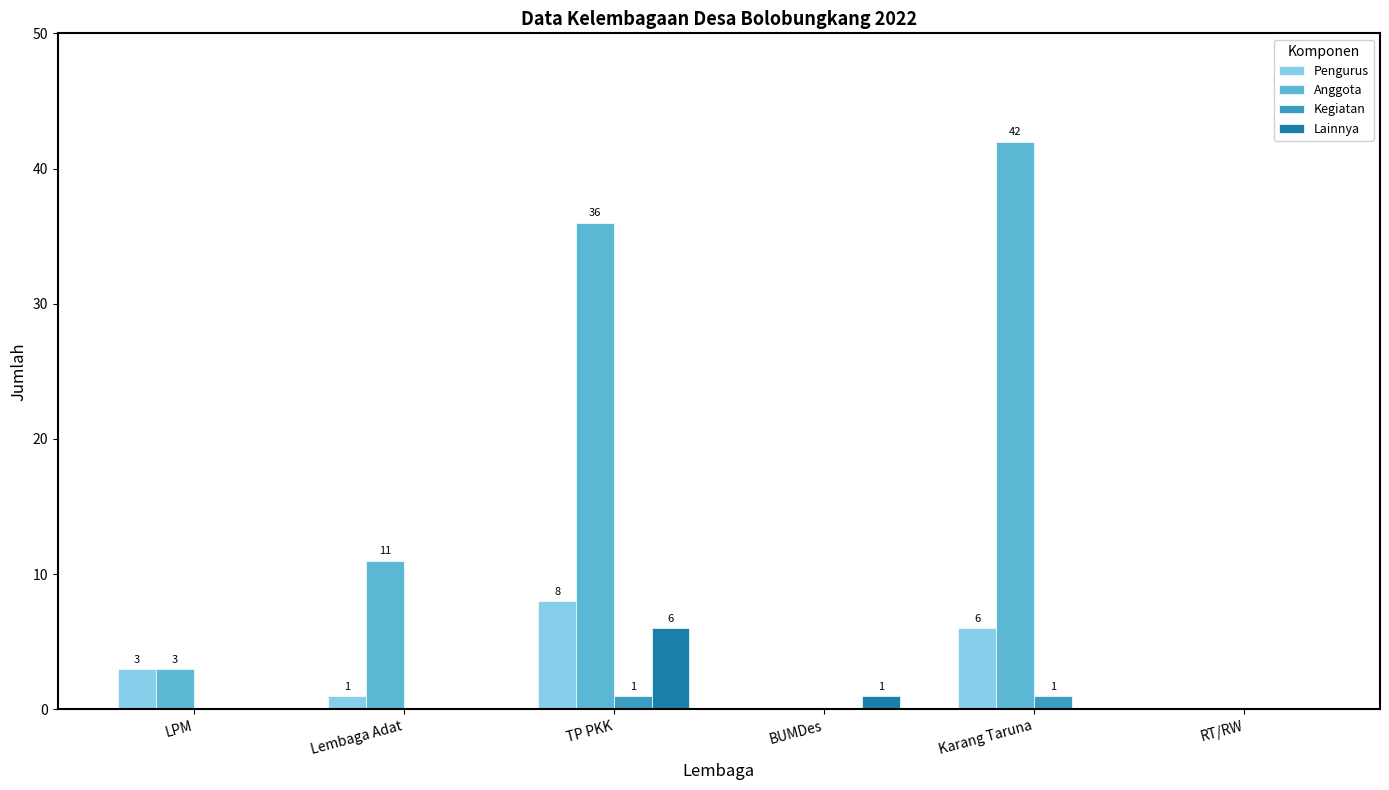

How many groups of bars are there?

6